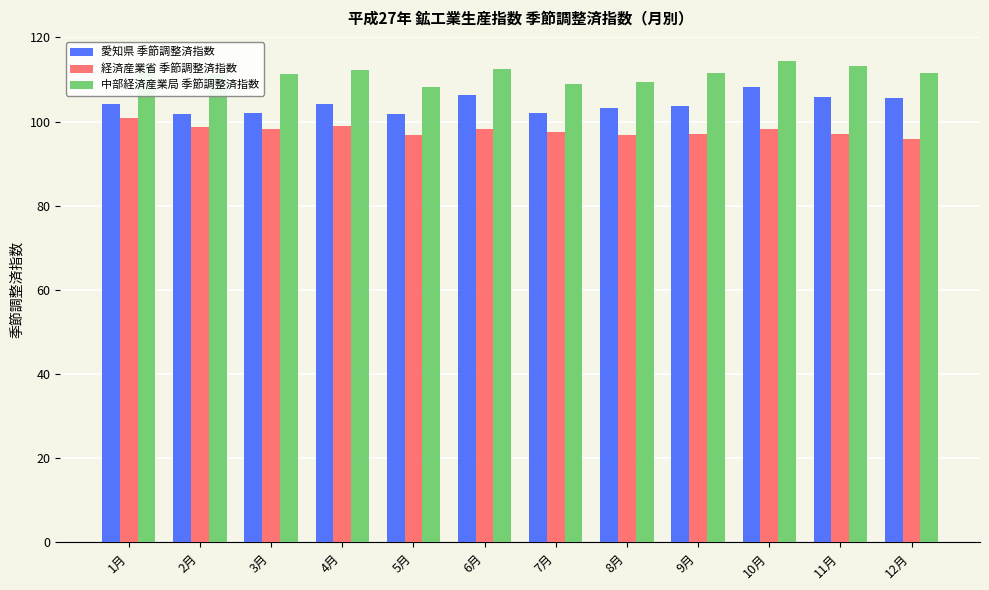

What is the lowest value of the 経済産業省 季節調整済指数 series?

95.9